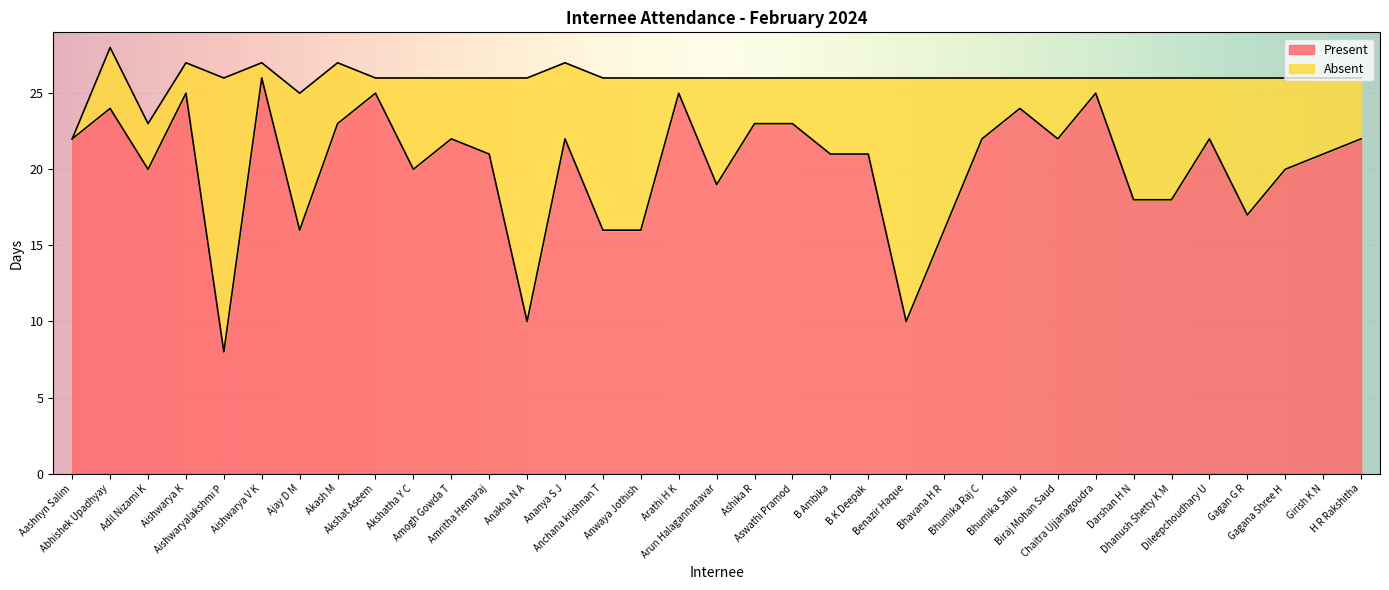

What is the maximum value shown in the chart?

26